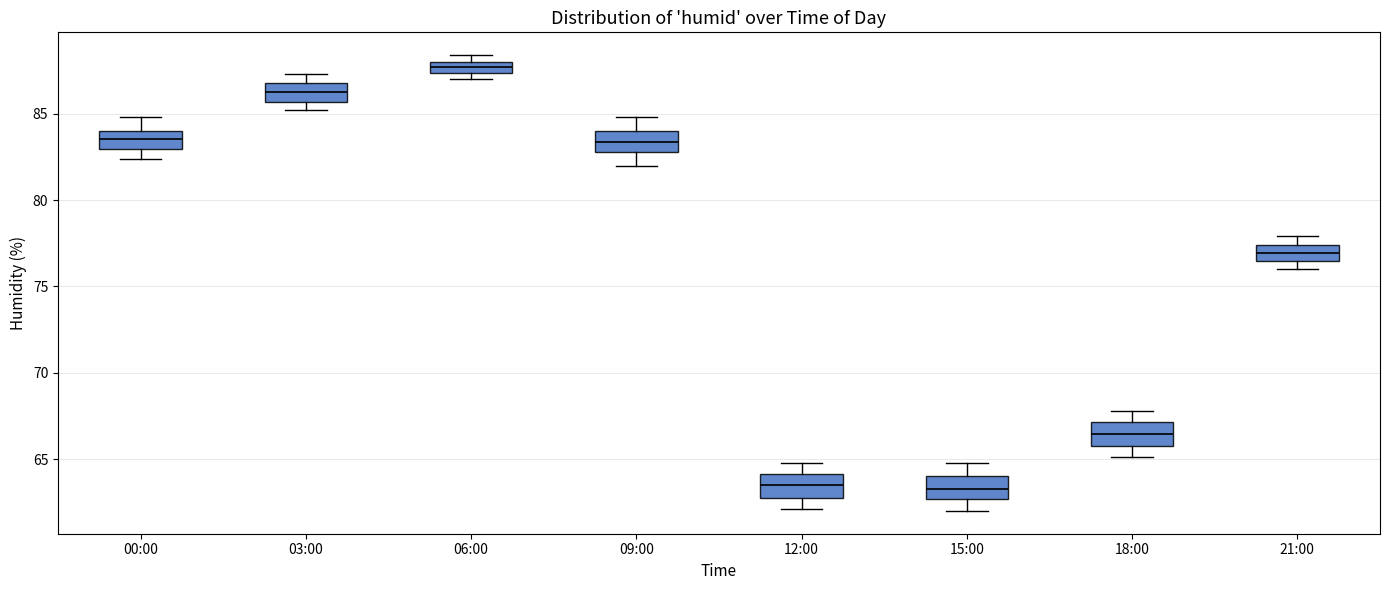

Which box has the highest median line?

06:00